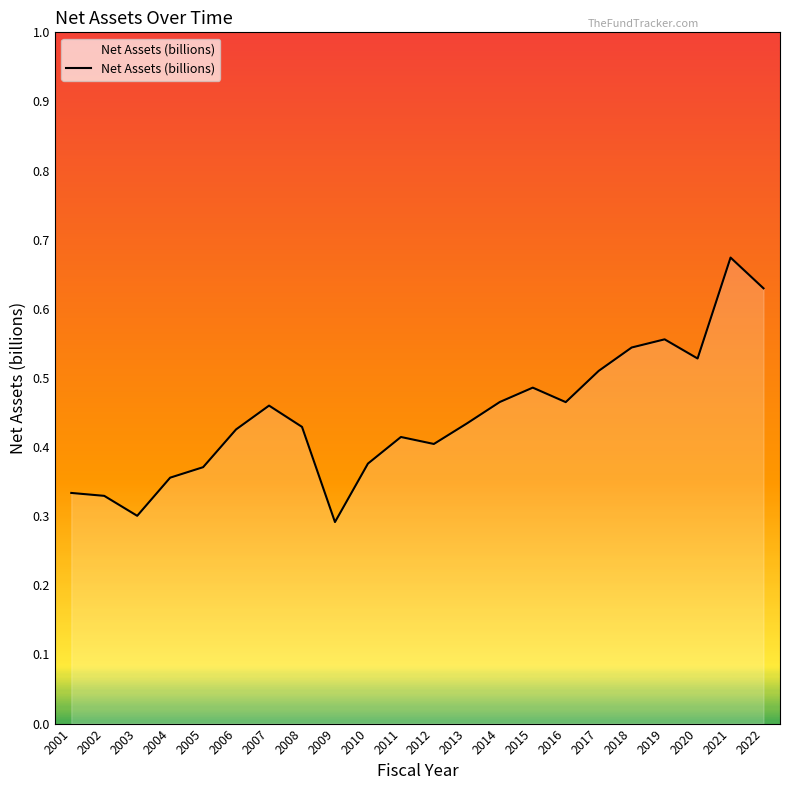

Which has a higher value, 2018 or 2002?

2018